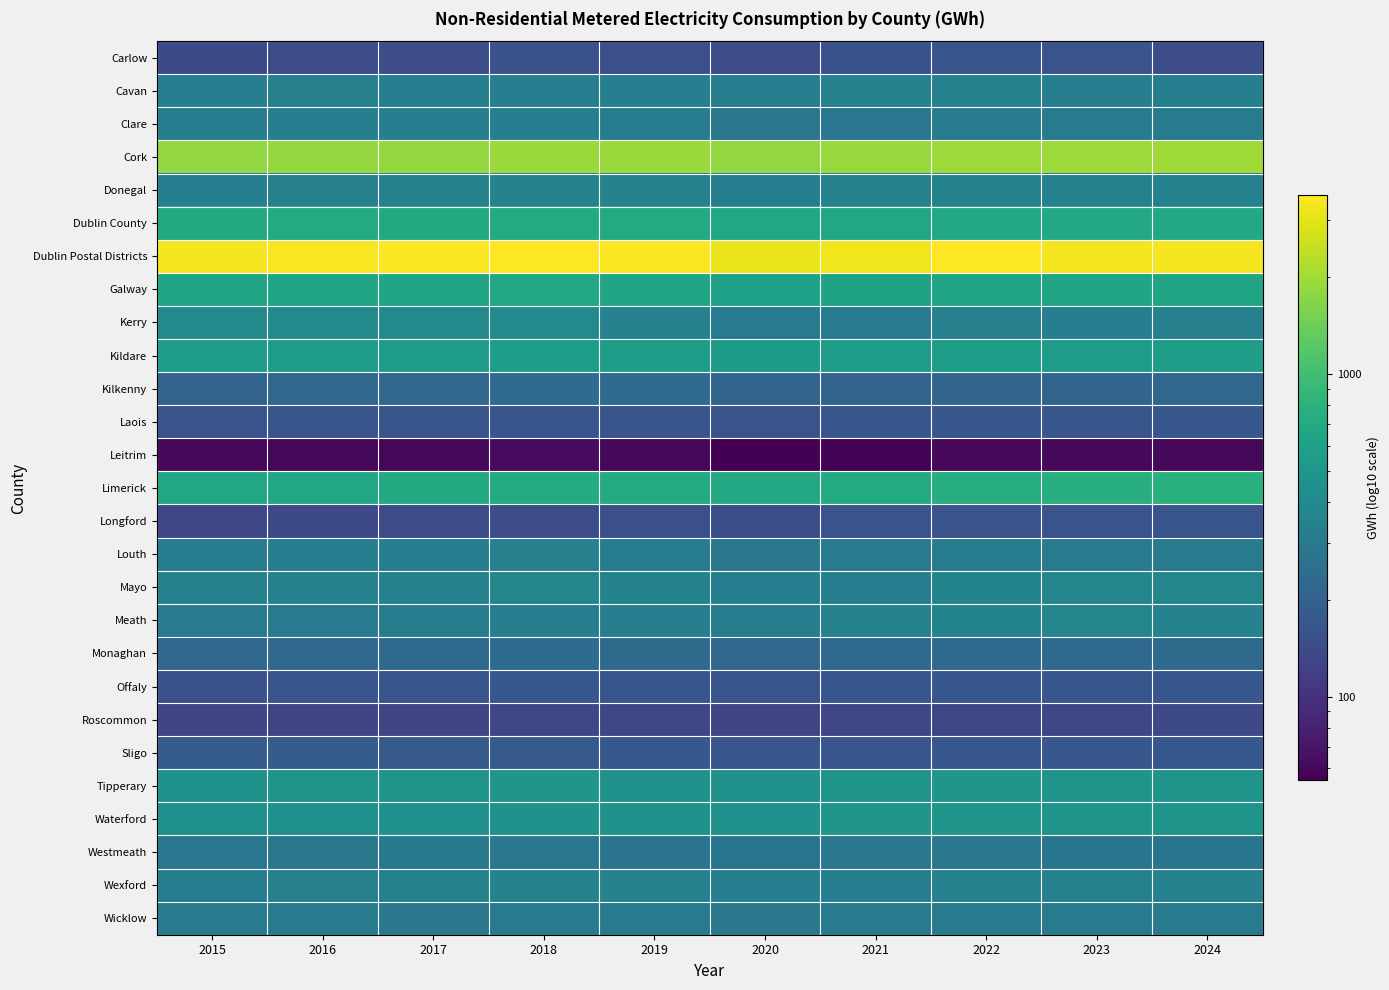

At which category is the sum across all series the highest?

2018